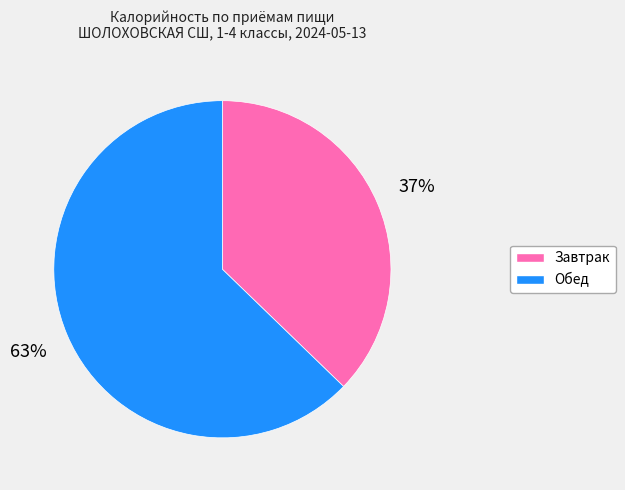

Does Завтрак represent more than half of the total?

No